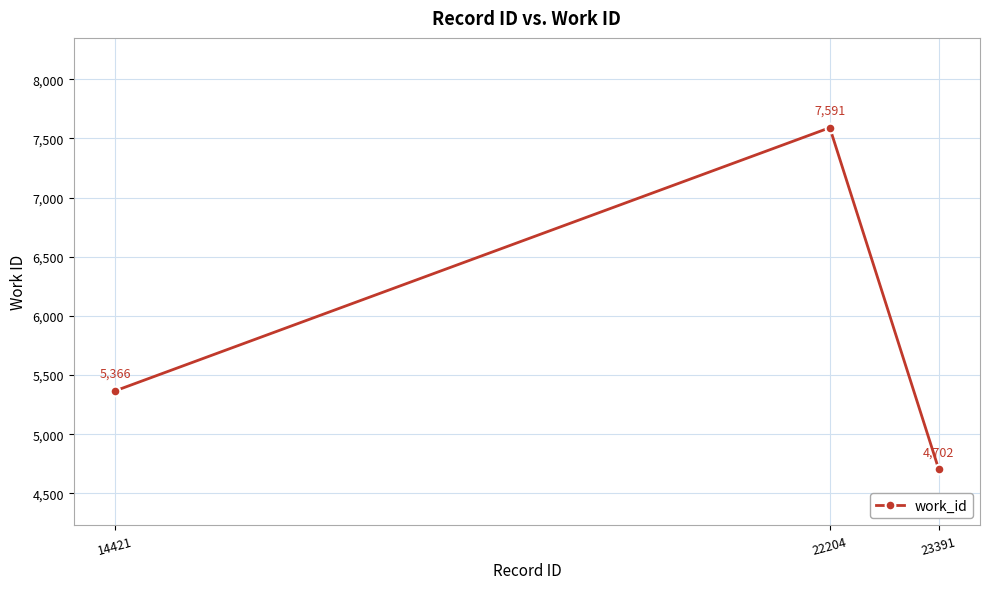

Between 22204 and 14421, which is larger?

22204